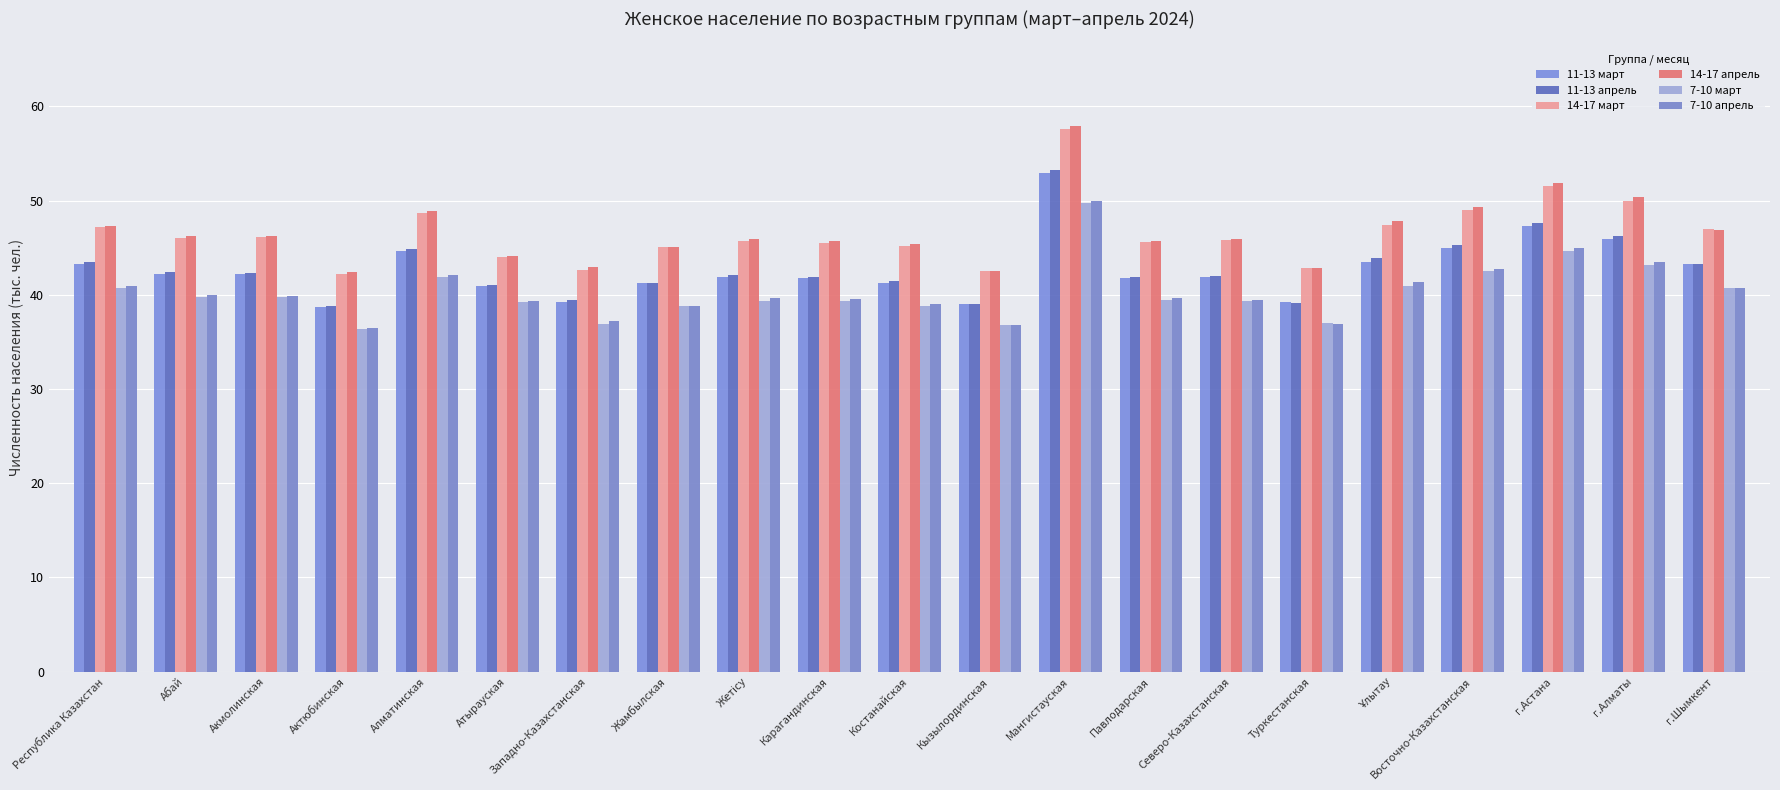

At which category does the chart reach its peak across all series?

Мангистауская